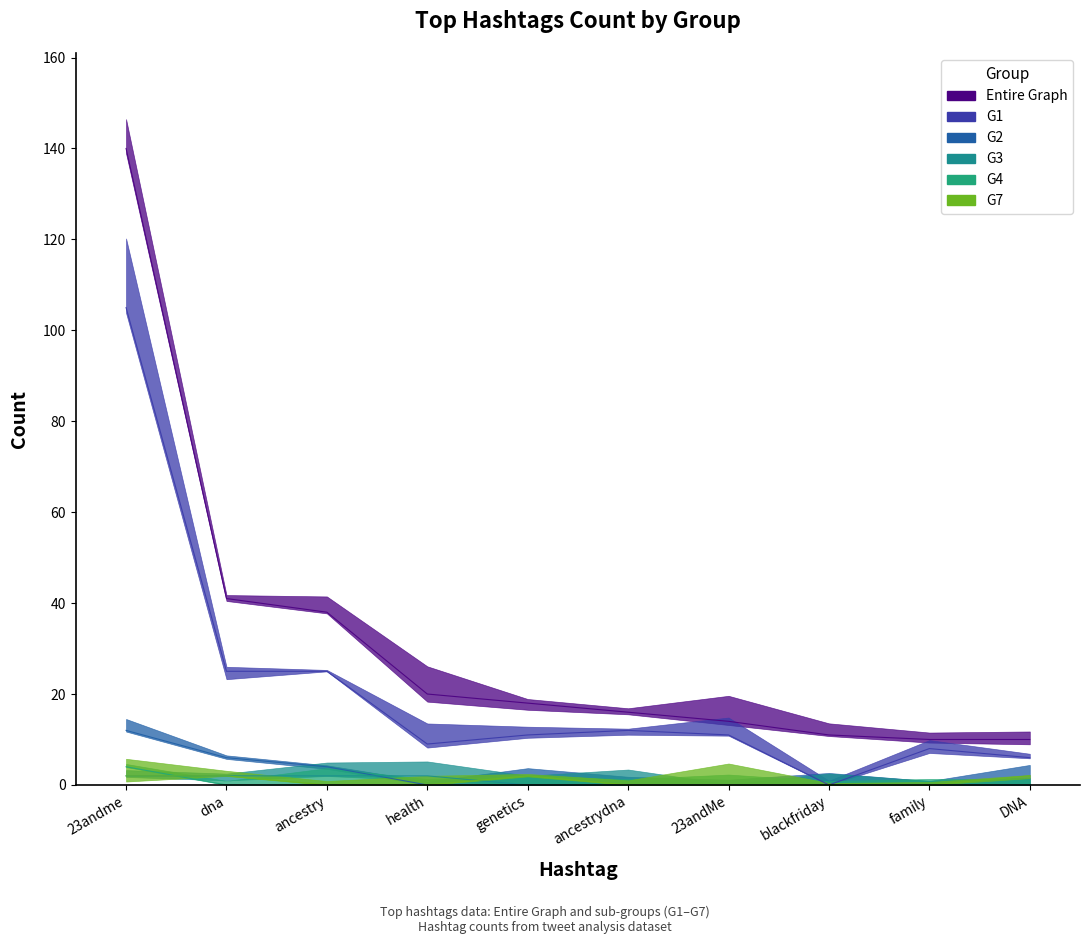

How many data points in G1 are less than 11?

4